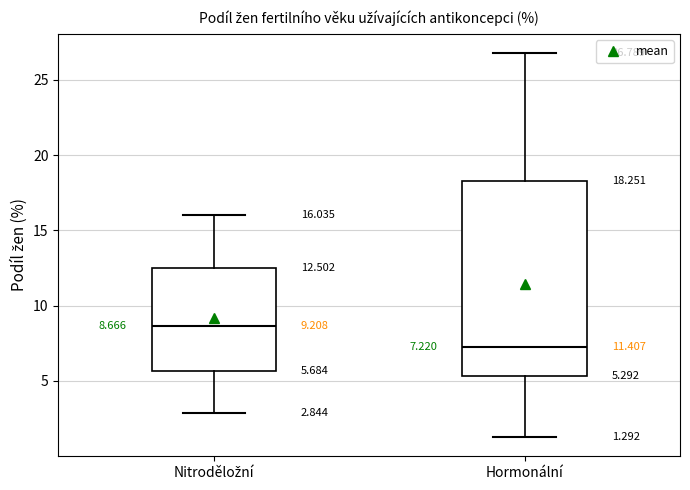

Comparing the boxes themselves (not the whiskers), which one is the tallest?

Hormonální